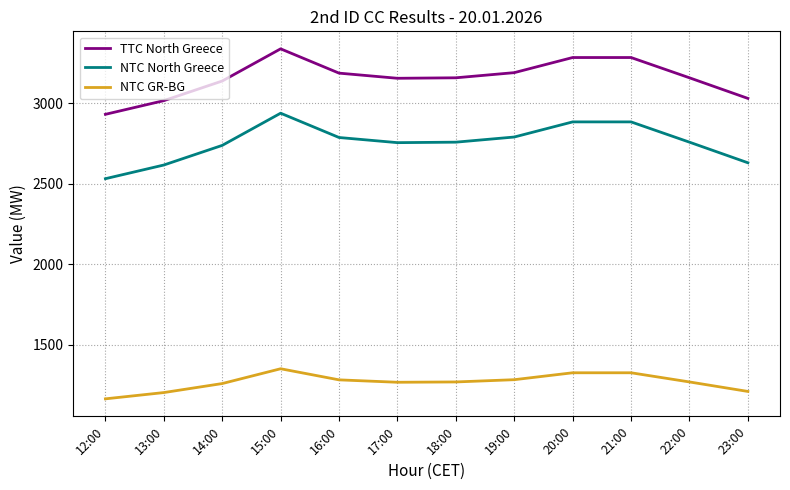

How many values in the NTC North Greece series are below 2759?

5